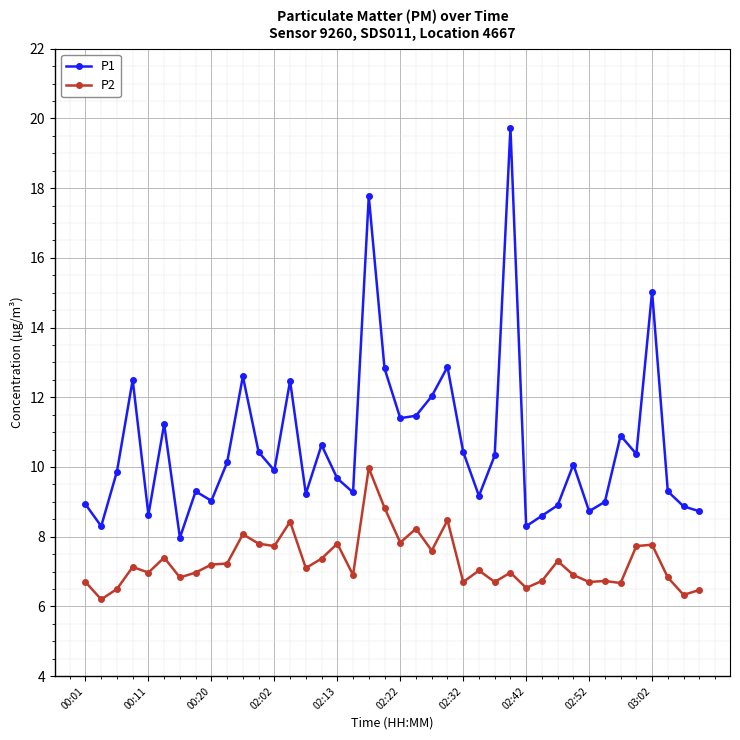

What is the highest value of the P2 series?

10.0